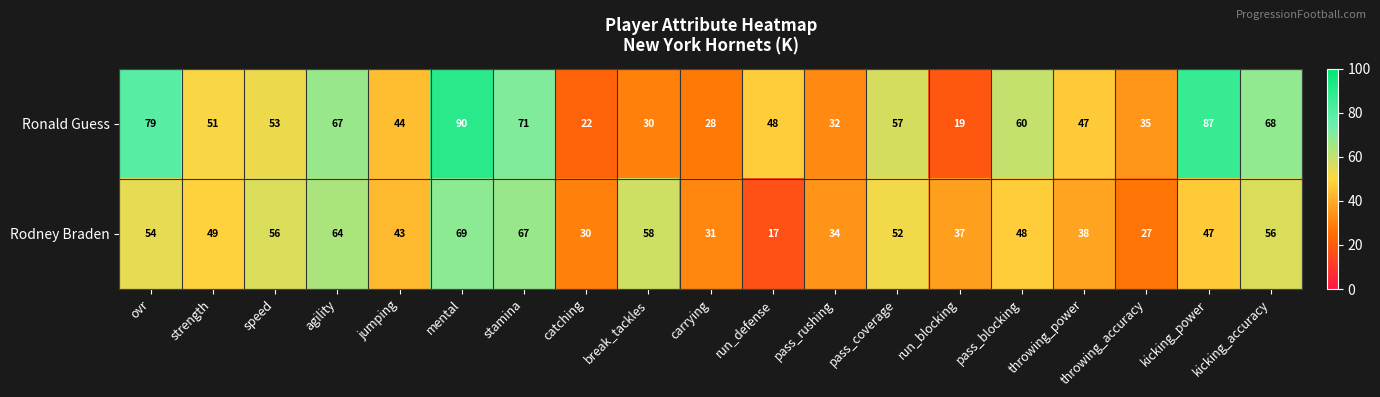

Rank the series by their maximum value, from highest to lowest.

Ronald Guess, Rodney Braden